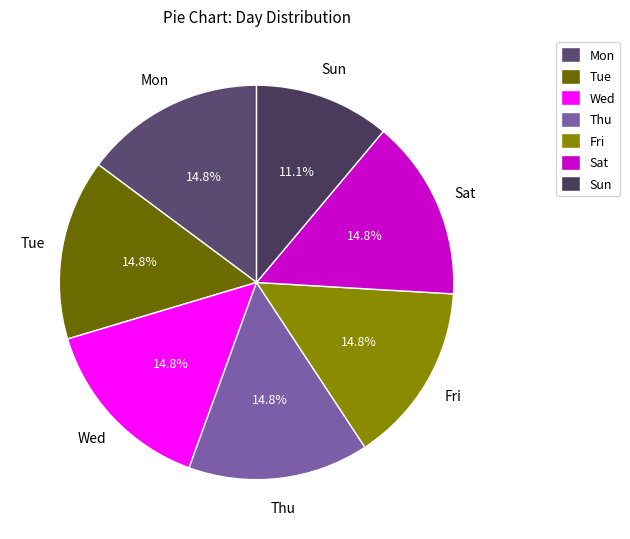

What is the smallest slice in the pie chart?

Sun